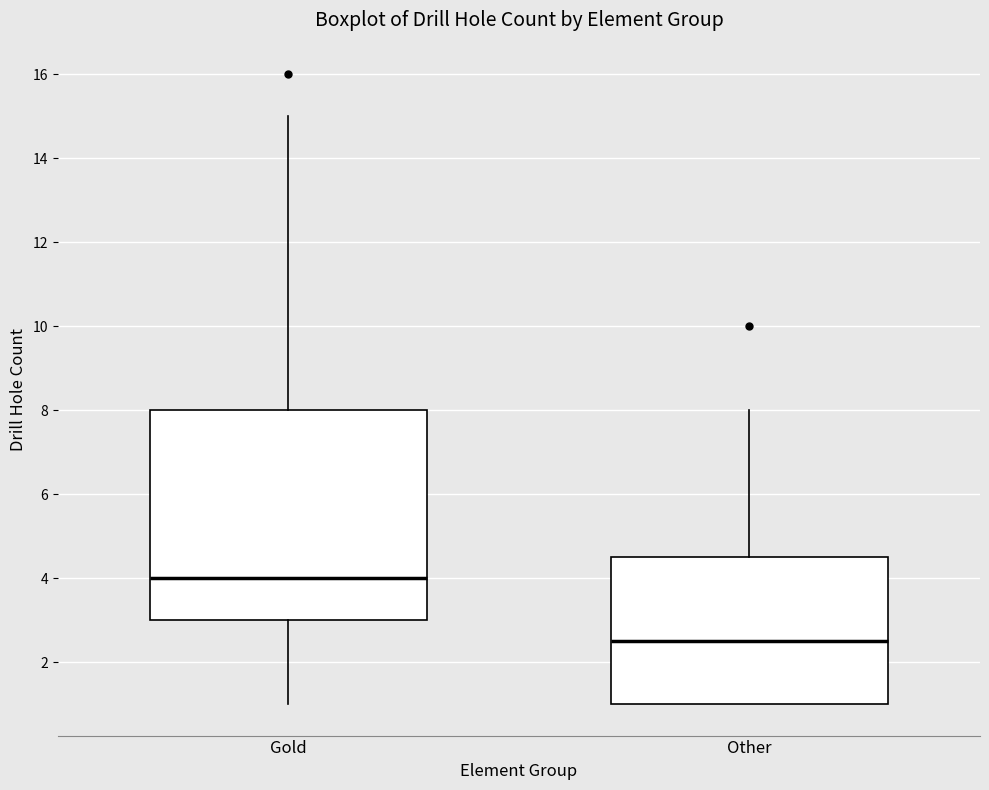

Reading left to right, transcribe this box plot: for each box, give where its median line is, the range the box spans, and where its two whiskers end, as read against the y-axis. The values are not printed on the chart, so give them approximately, as read against the axis.

Gold: median 4.0, box 3.0 to 8.0, whiskers 1.0 to 15.0
Other: median 2.6, box 1.0 to 4.6, whiskers 1.0 to 8.0